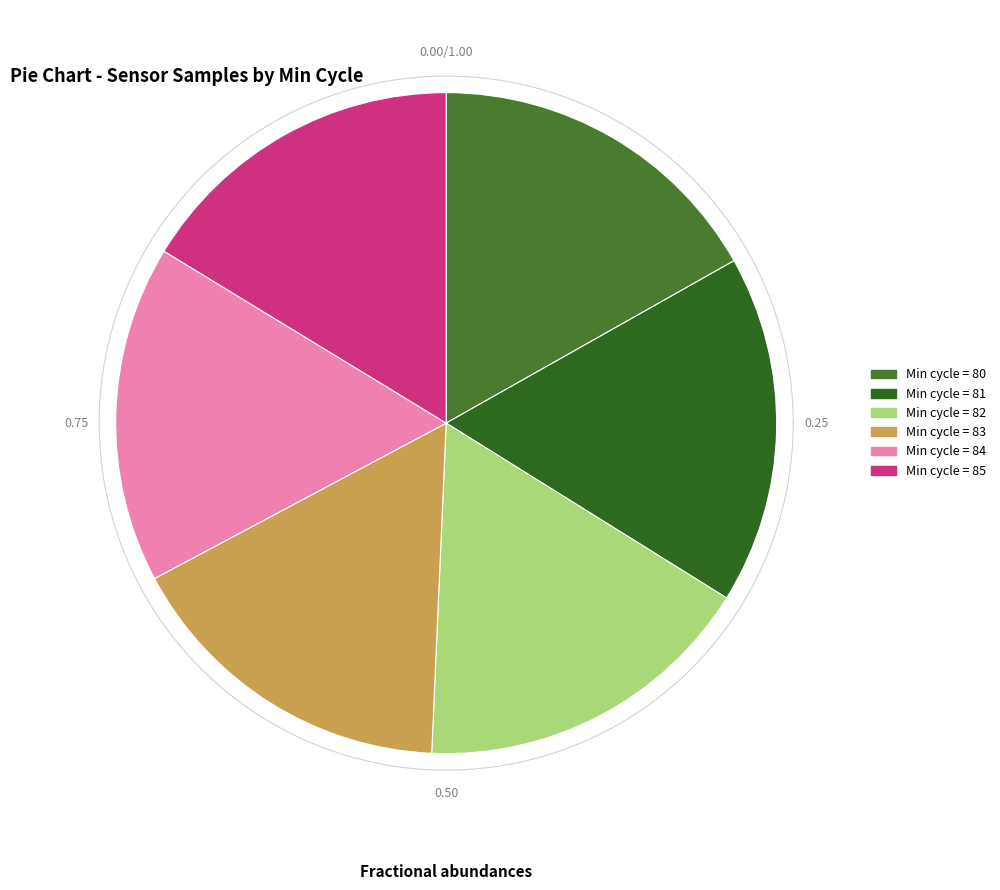

Which slice is the largest?

81